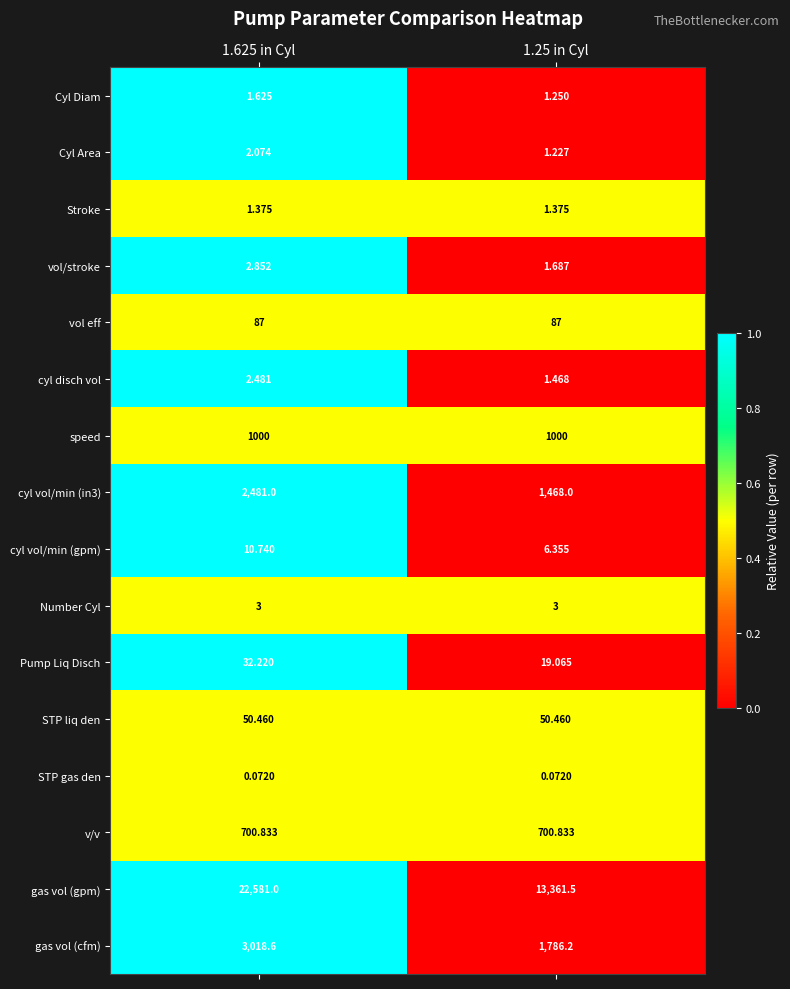

What is the total value across all series at 1.25 in Cyl?

18489.5